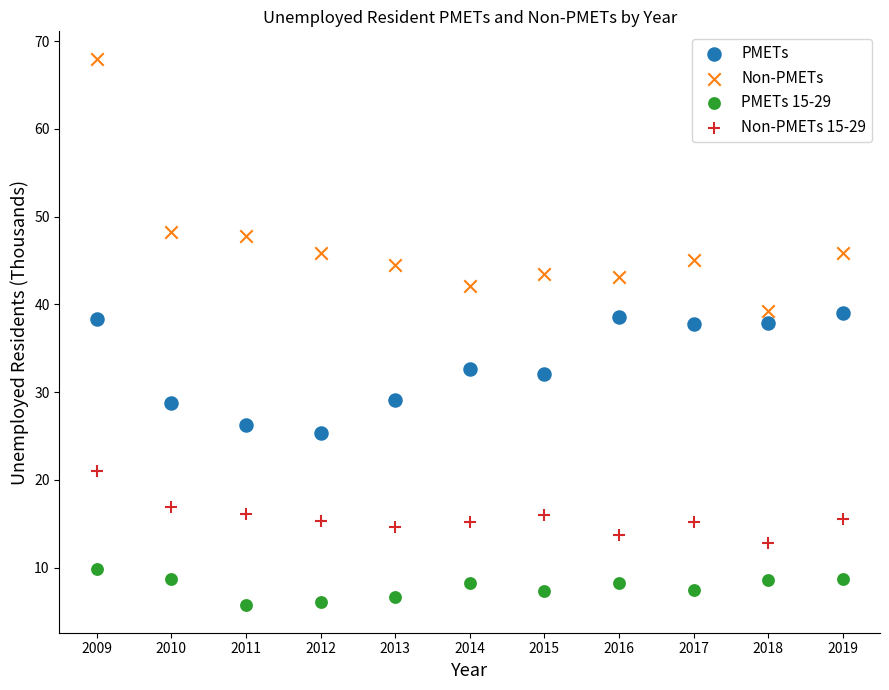

Across all data points, what is the range of Y values (max minus min)?

62.3